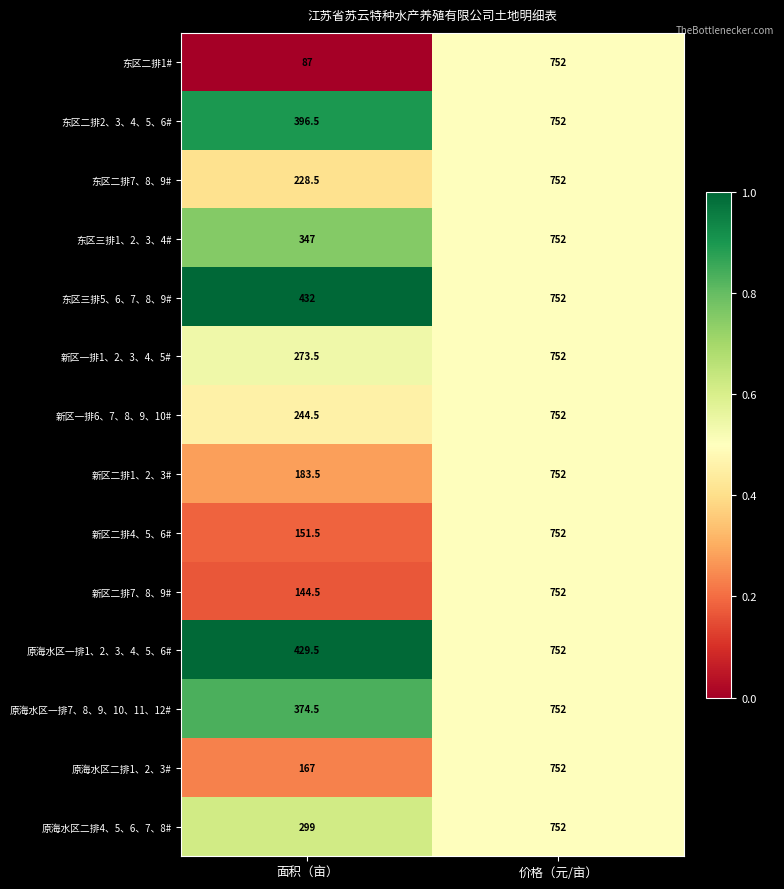

Which series has the largest total across all categories?

东区三排5、6、7、8、9#